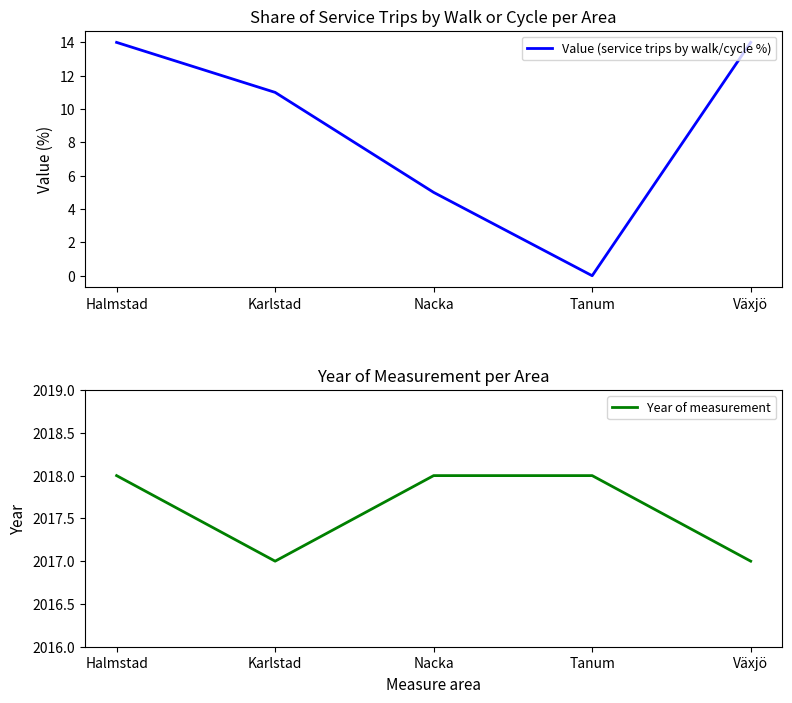

What value does the Year of measurement series have at Tanum?

2018